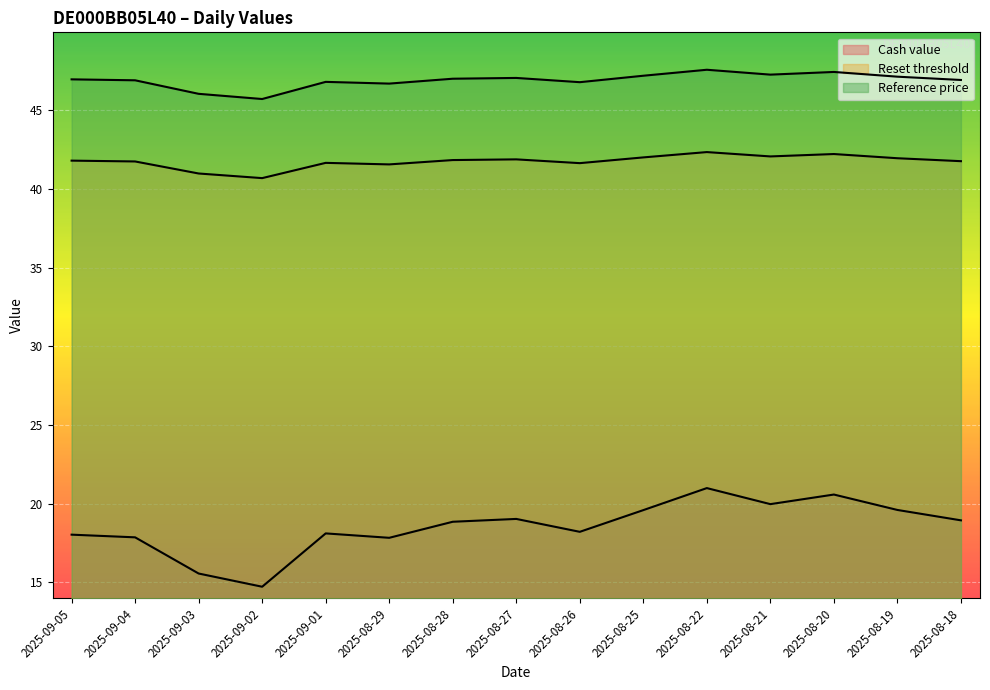

True or false: Reference price and Reset threshold intersect in this chart.

False